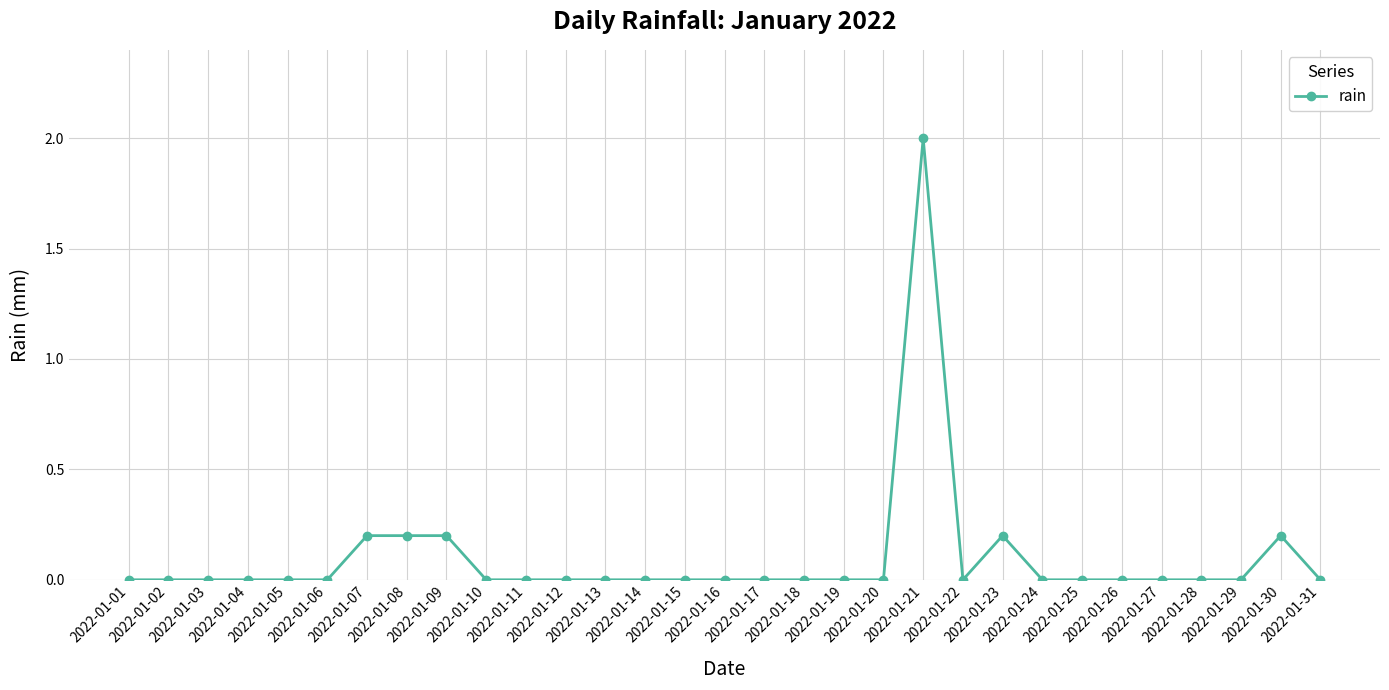

The value at 2022-01-20 is 0.0. True or false?

True